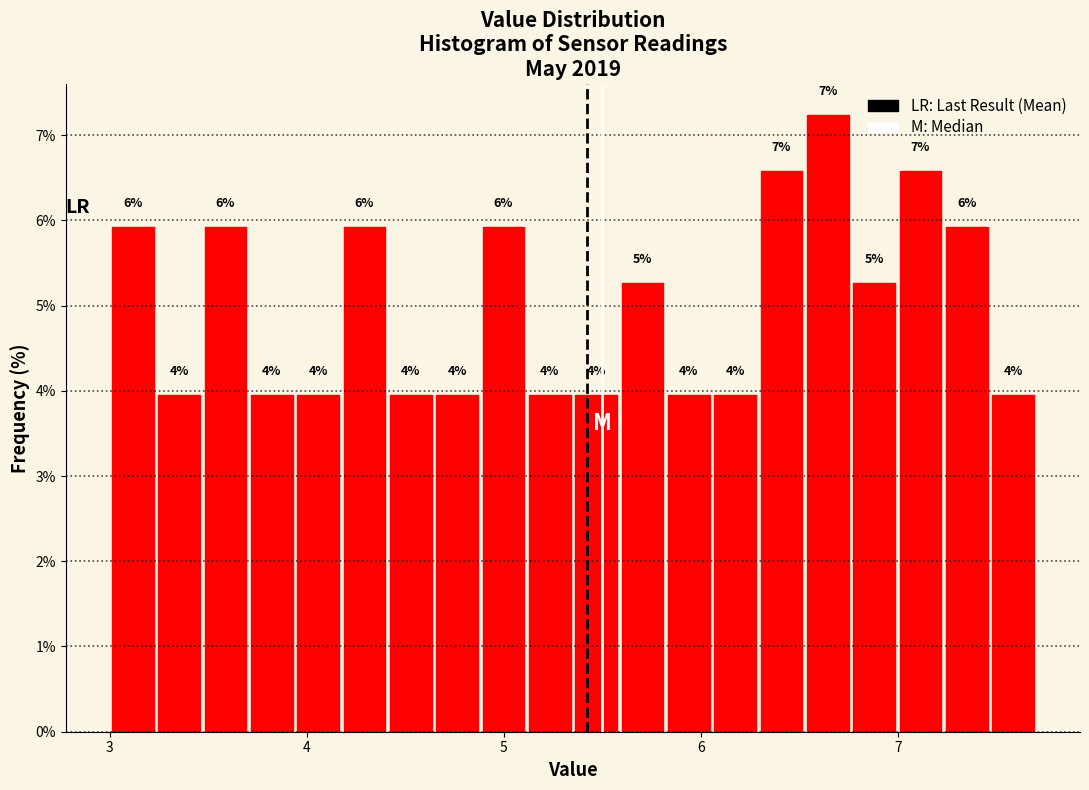

Read against the x-axis, roughly where is the centre of the tallest bar?

6.6